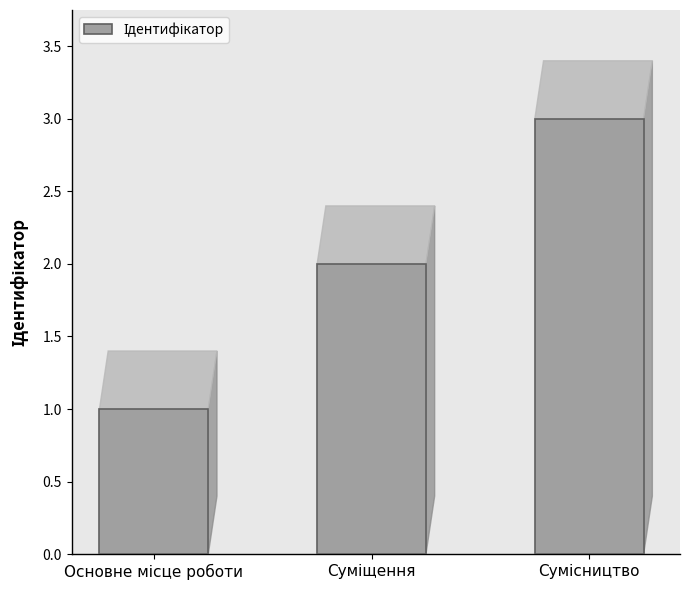

Does the chart contain stacked bars?

No